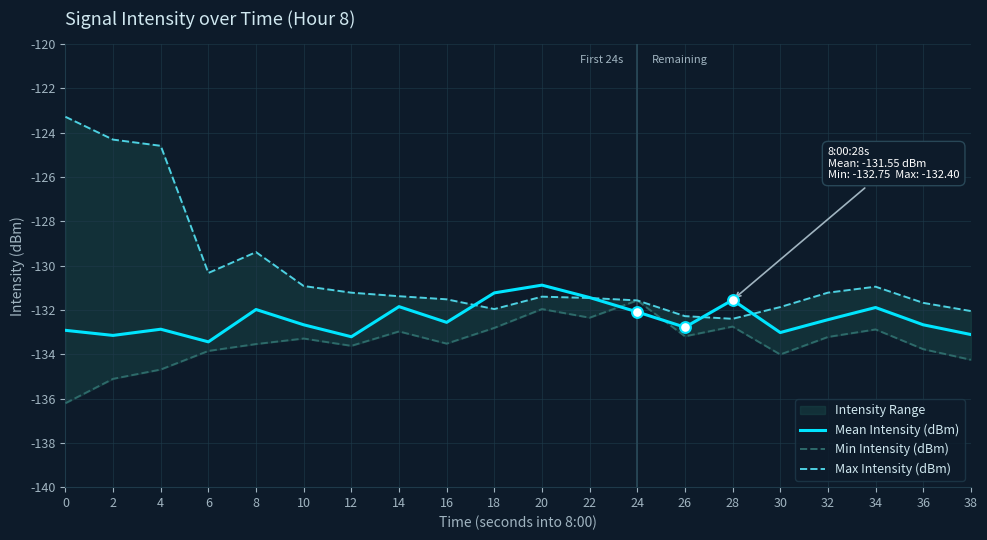

What is the lowest value of the Mean Intensity (dBm) series?

-133.4